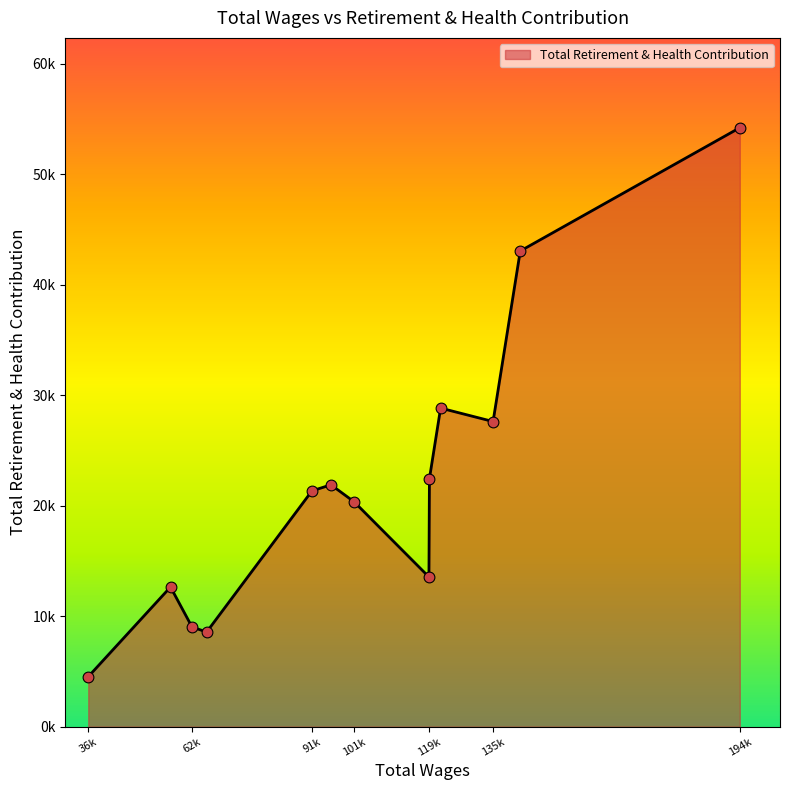

Does the chart have visible grid lines?

No